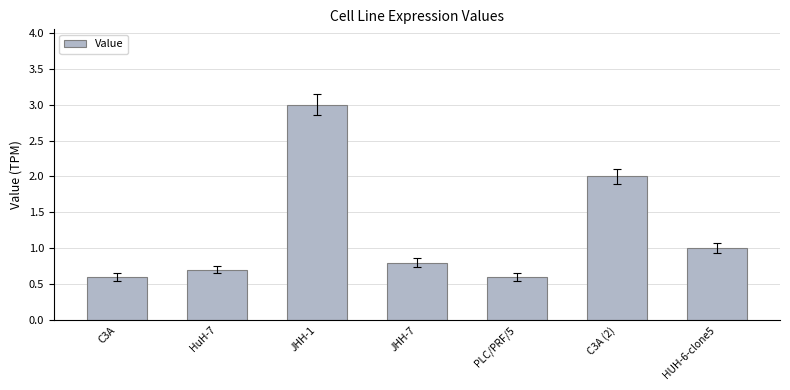

Which has a higher value, HuH-7 or C3A?

HuH-7